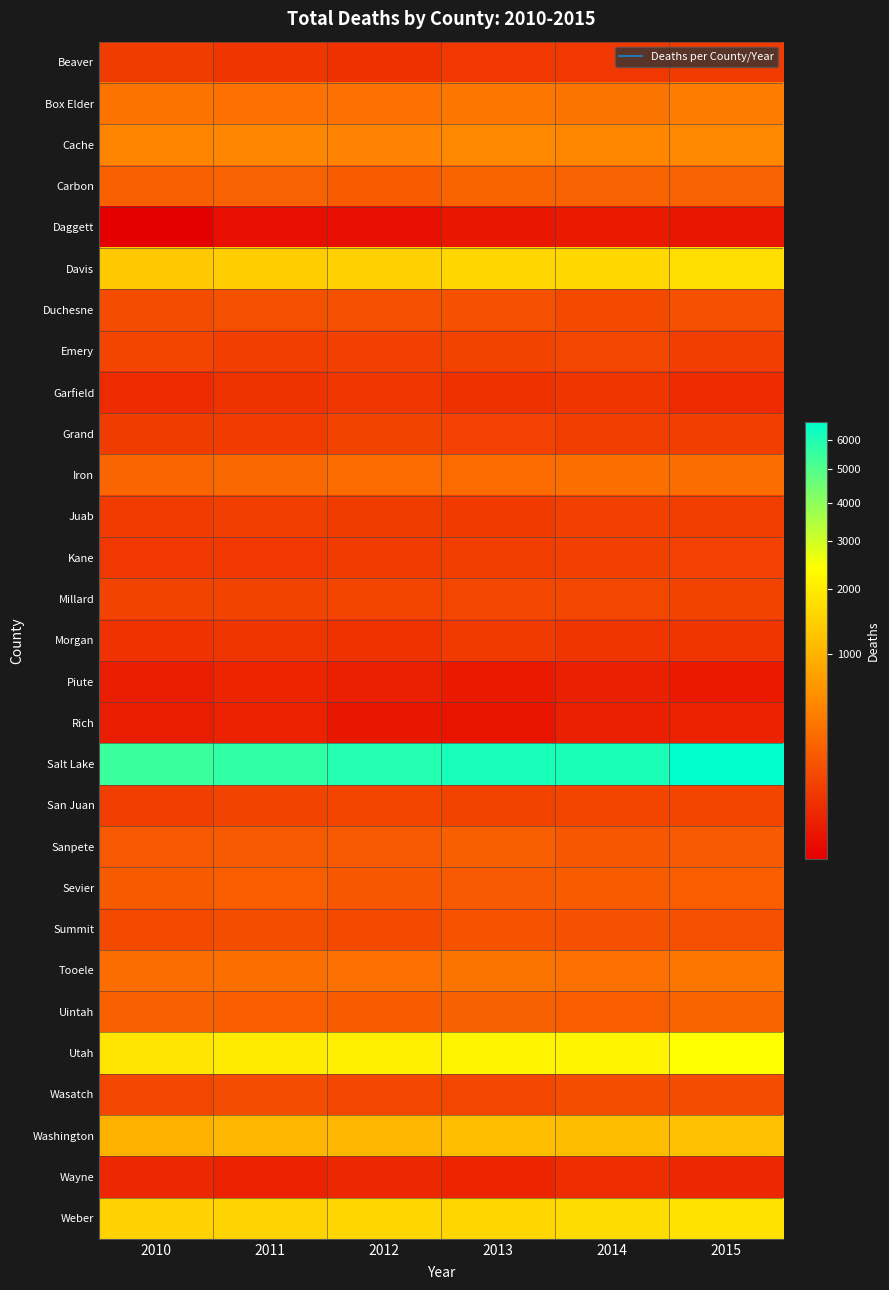

Which series has the largest range (max minus min)?

Salt Lake